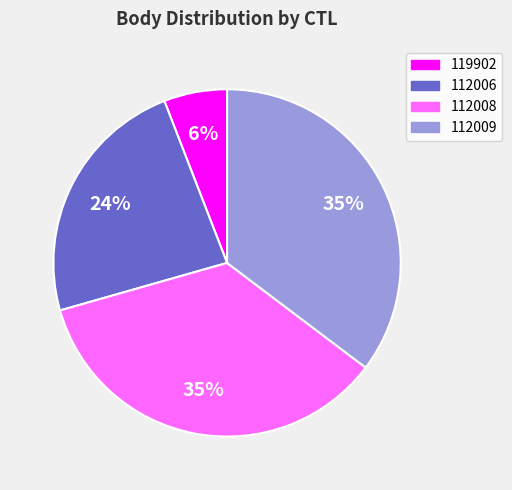

Does 112008 represent more than half of the total?

No